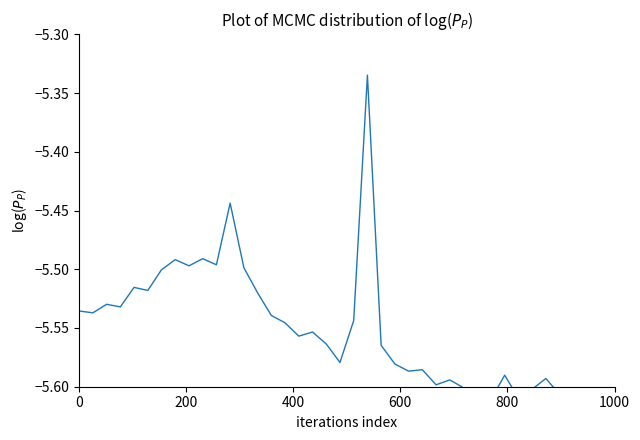

What is the maximum value shown in the chart?

-5.3